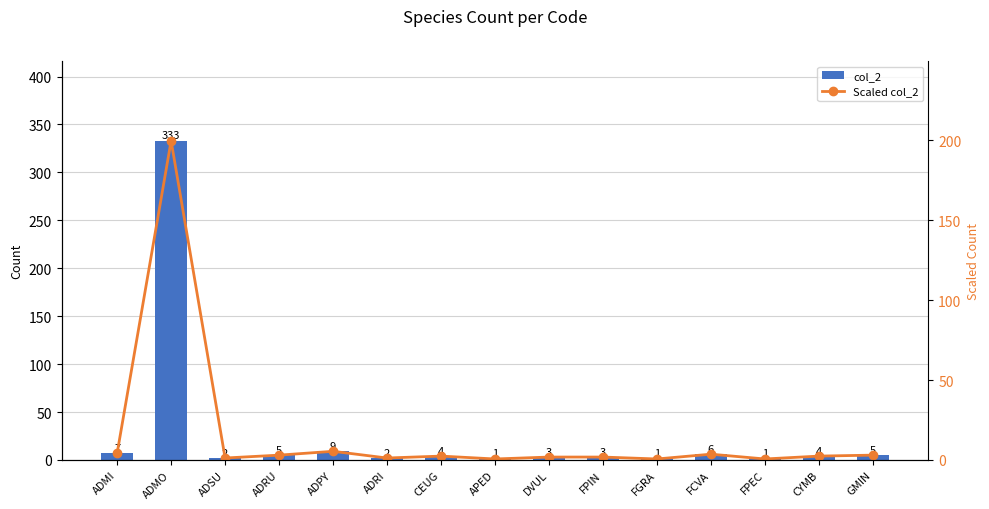

The Scaled col_2 series shows 0.6 at FGRA. True or false?

True